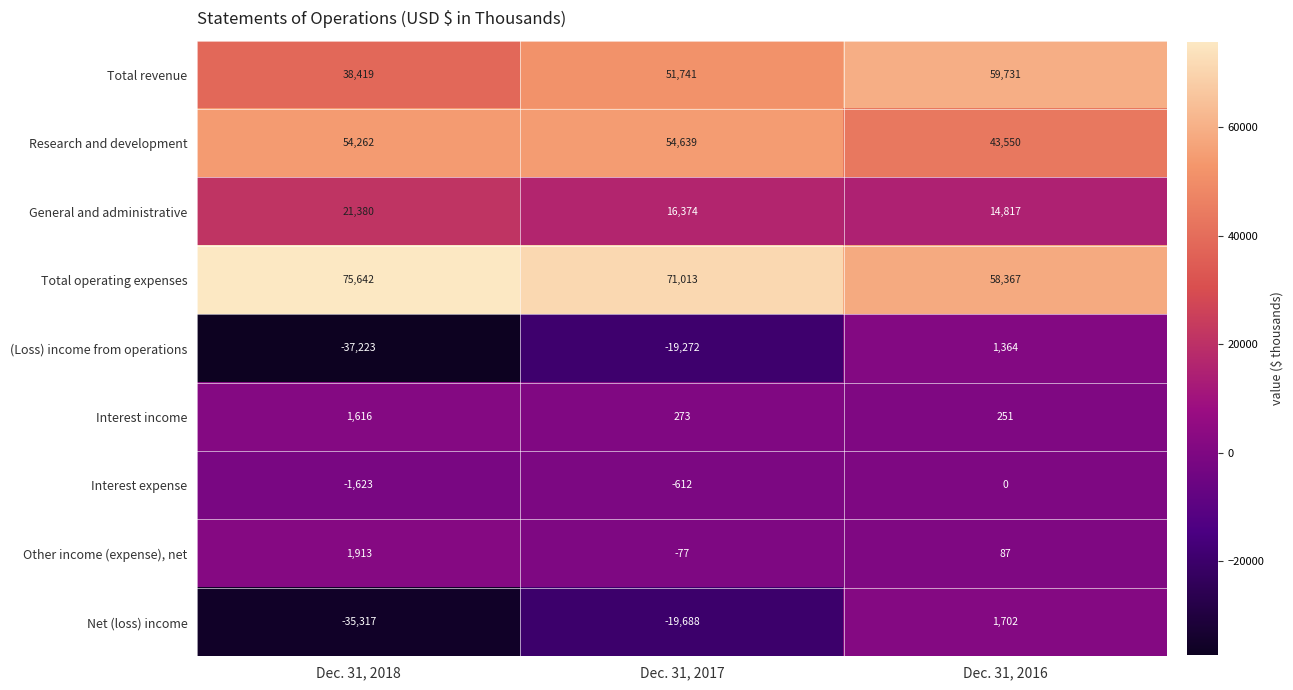

What is the total value across all series at Dec. 31, 2017?

154391